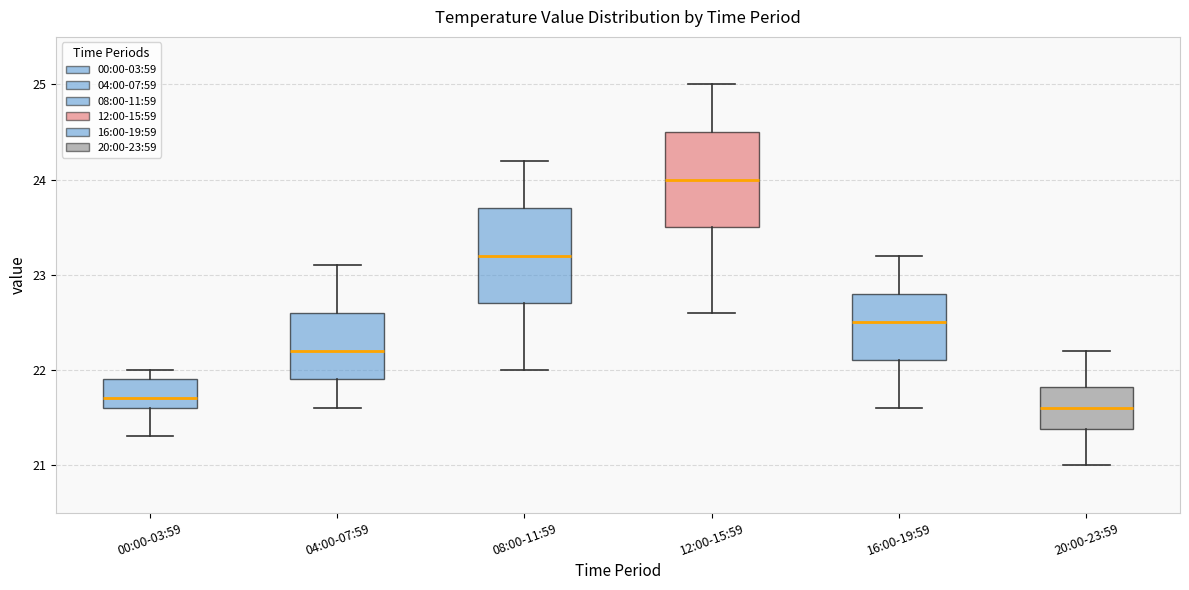

Which box's median line is the highest?

12:00-15:59